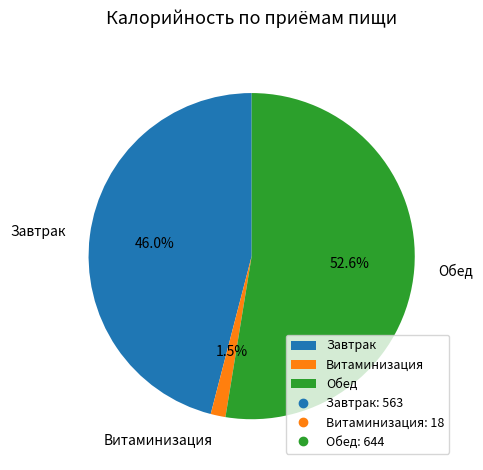

How many segments does this pie chart have?

3